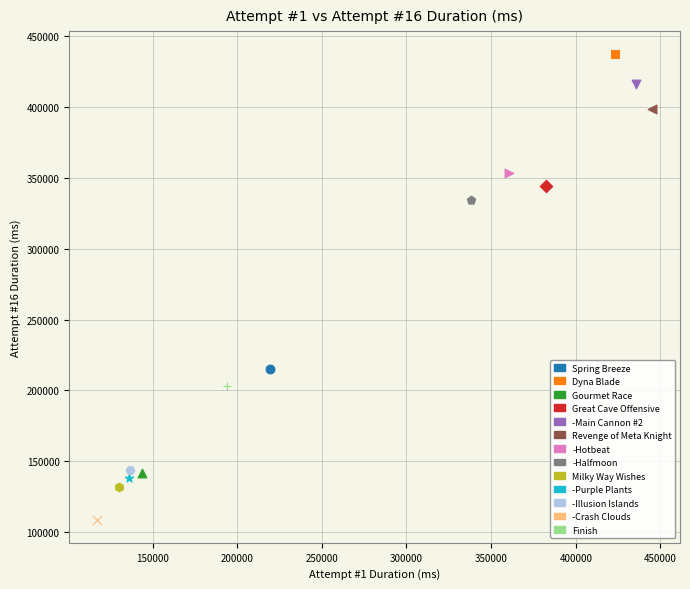

What are all the series names shown in the legend?

Spring Breeze, Dyna Blade, Gourmet Race, Great Cave Offensive, -Main Cannon #2, Revenge of Meta Knight, -Hotbeat, -Halfmoon, Milky Way Wishes, -Purple Plants, -Illusion Islands, -Crash Clouds, Finish